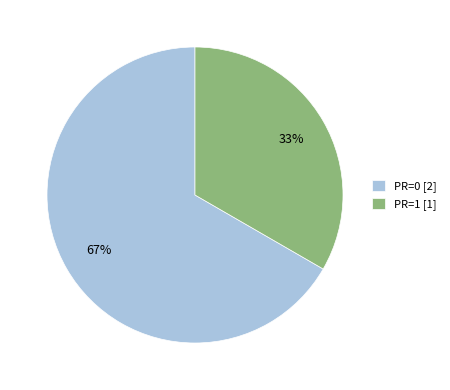

How many slices are in this pie chart?

2